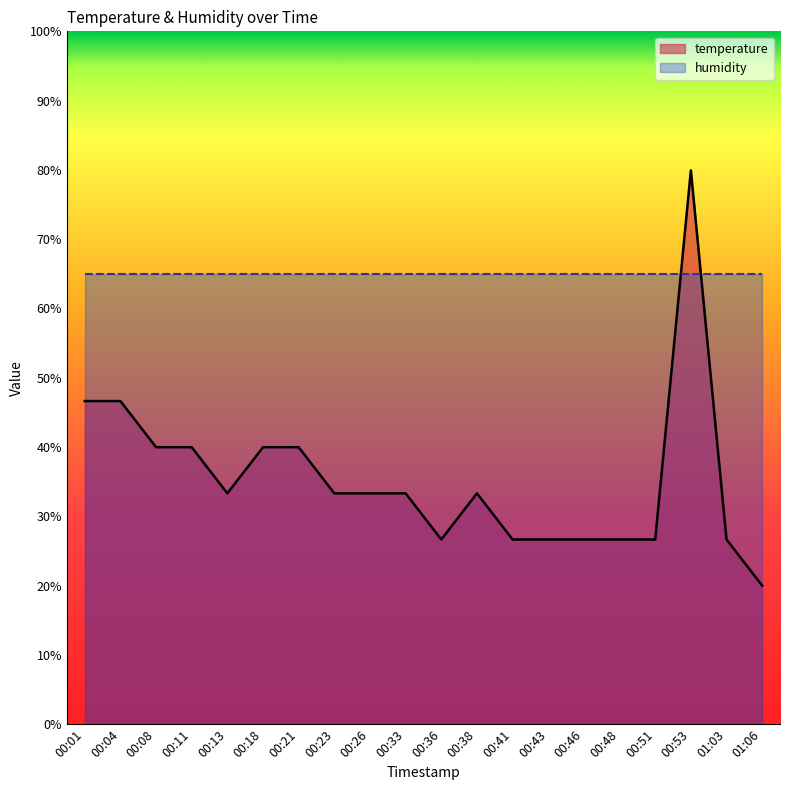

At which category does the data reach its first local peak?

00:38